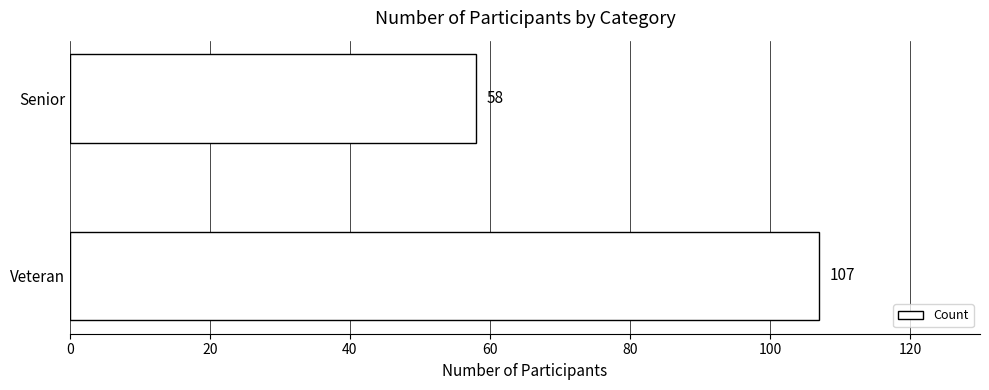

What is the approximate value at Veteran, to the nearest 5?

105